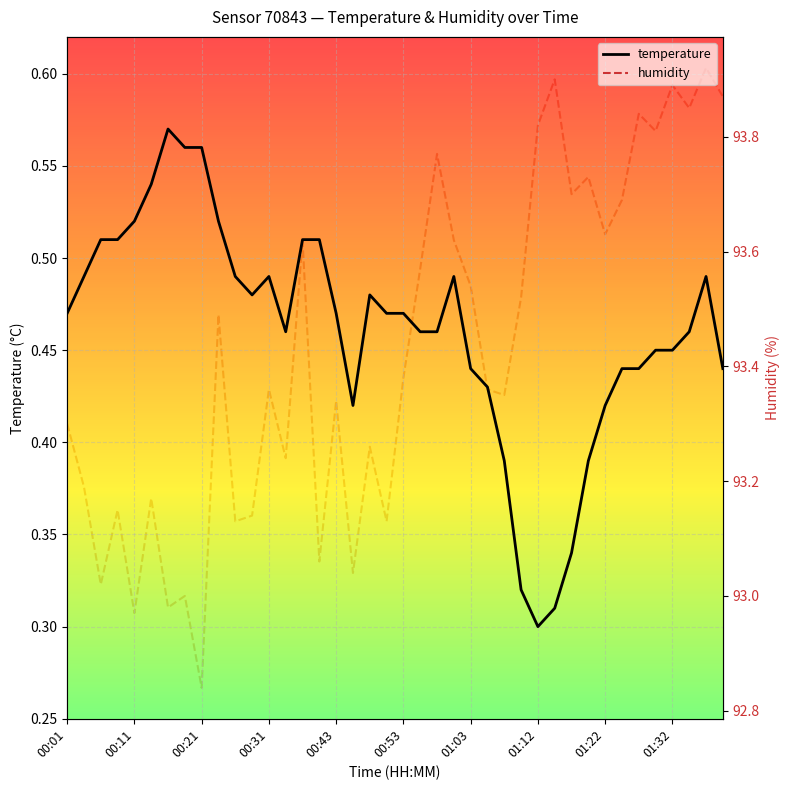

Reading left to right, extract all data points from this chart.

temperature: 0.5	0.5	0.5	0.5	0.5	0.5	0.6	0.6	0.6	0.5	0.5	0.5	0.5	0.5	0.5	0.5	0.5	0.4	0.5	0.5	0.5	0.5	0.5	0.5	0.4	0.4	0.4	0.3	0.3	0.3	0.3	0.4	0.4	0.4	0.4	0.5	0.5	0.5	0.5	0.4
humidity: 93.3	93.2	93.0	93.2	93.0	93.2	93.0	93.0	92.8	93.5	93.1	93.1	93.4	93.2	93.6	93.1	93.3	93.0	93.3	93.1	93.4	93.6	93.8	93.6	93.5	93.4	93.3	93.5	93.8	93.9	93.7	93.7	93.6	93.7	93.8	93.8	93.9	93.8	93.9	93.9